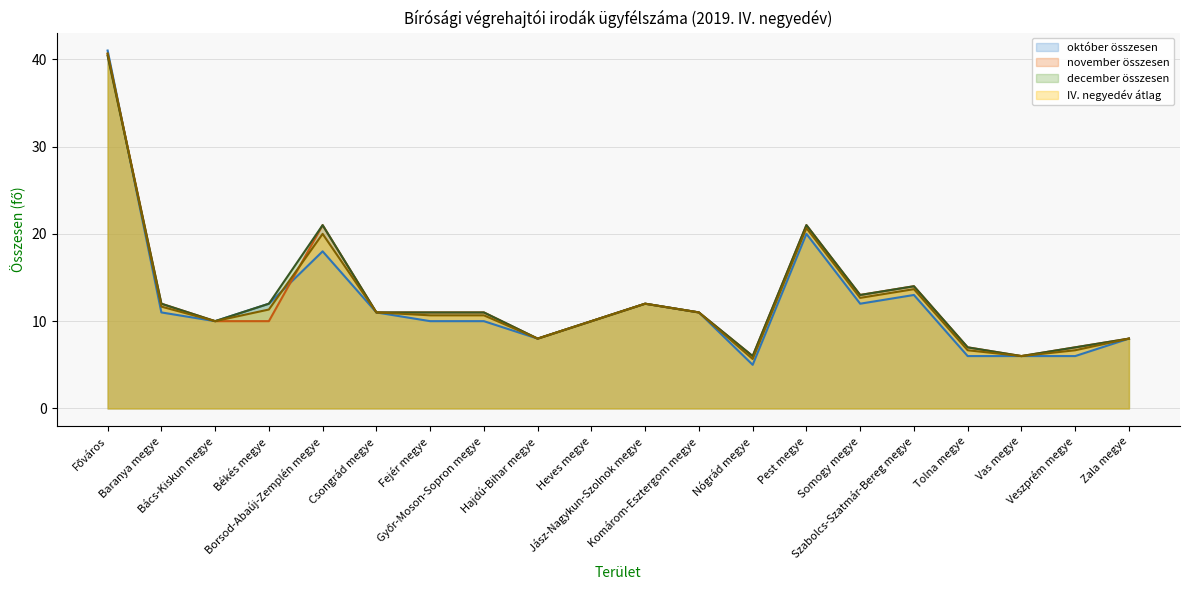

True or false: november összesen (vonal) has more than 0 points higher than both neighbors.

True